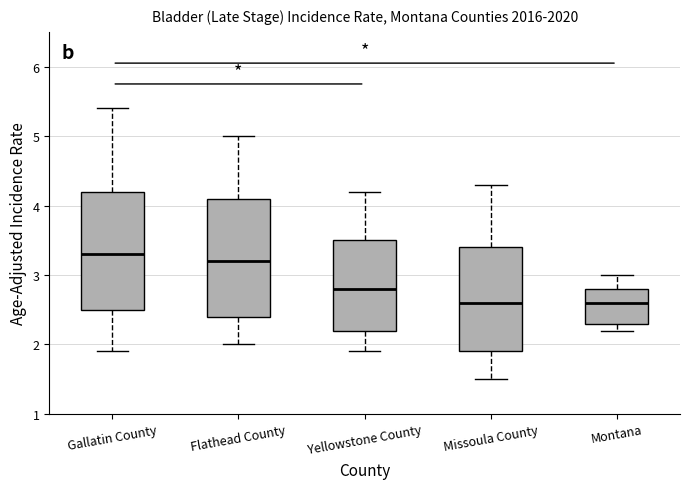

Where does the median line of the box for Montana sit on the y-axis? The values are not printed on the chart, so give them approximately, as read against the axis.

2.6